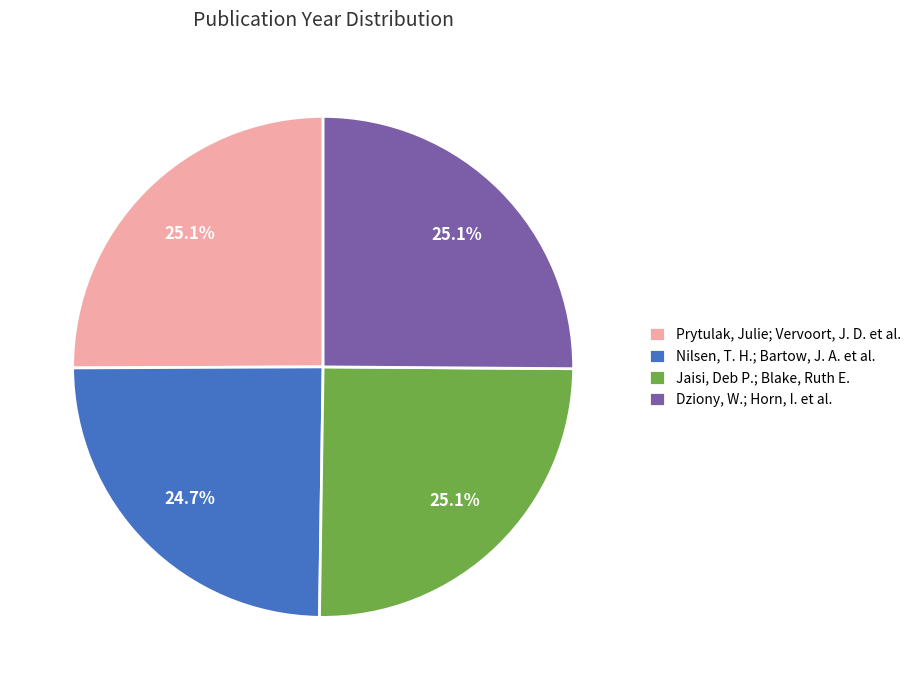

To the nearest percent, what is the combined percentage of Prytulak, Julie; Vervoort, J. D. et al. and Jaisi, Deb P.; Blake, Ruth E.?

50%